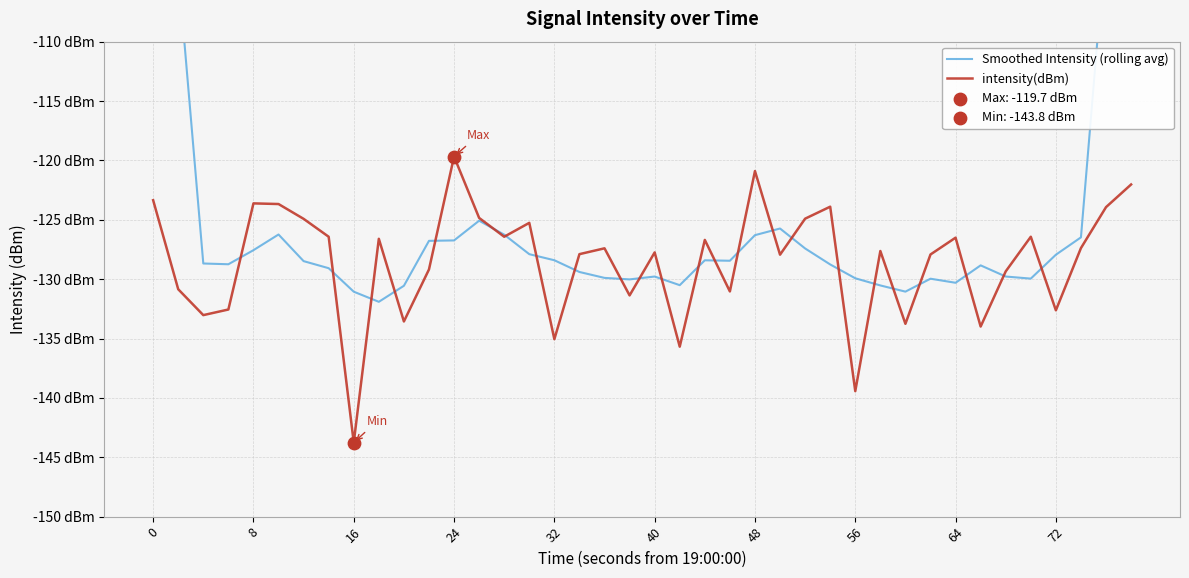

Is the value of intensity(dBm) at 13 greater than the value of Smoothed Intensity (rolling avg) at 18?

Yes